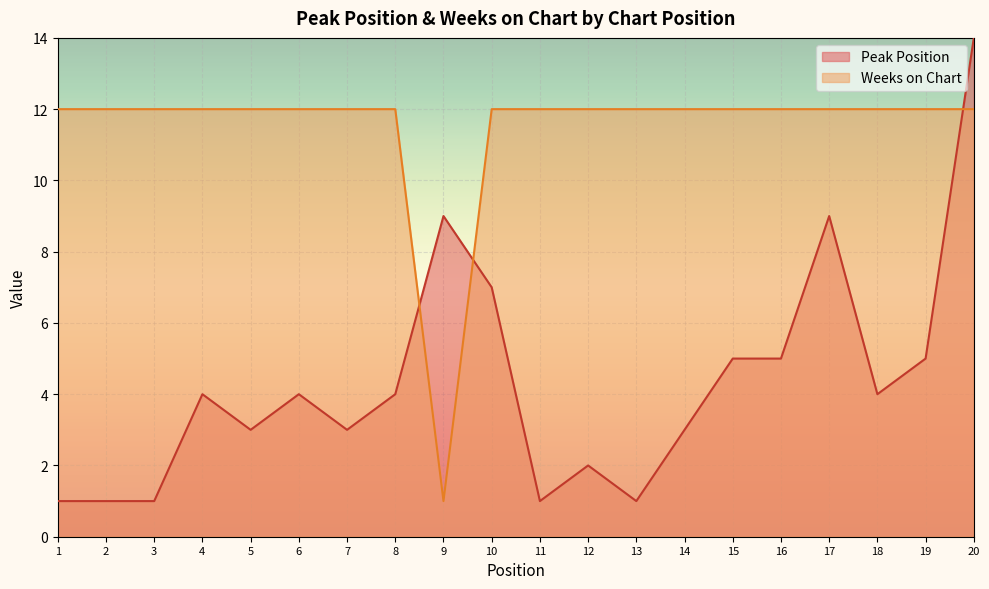

True or false: Weeks on Chart has more than 1 points higher than both neighbors.

False